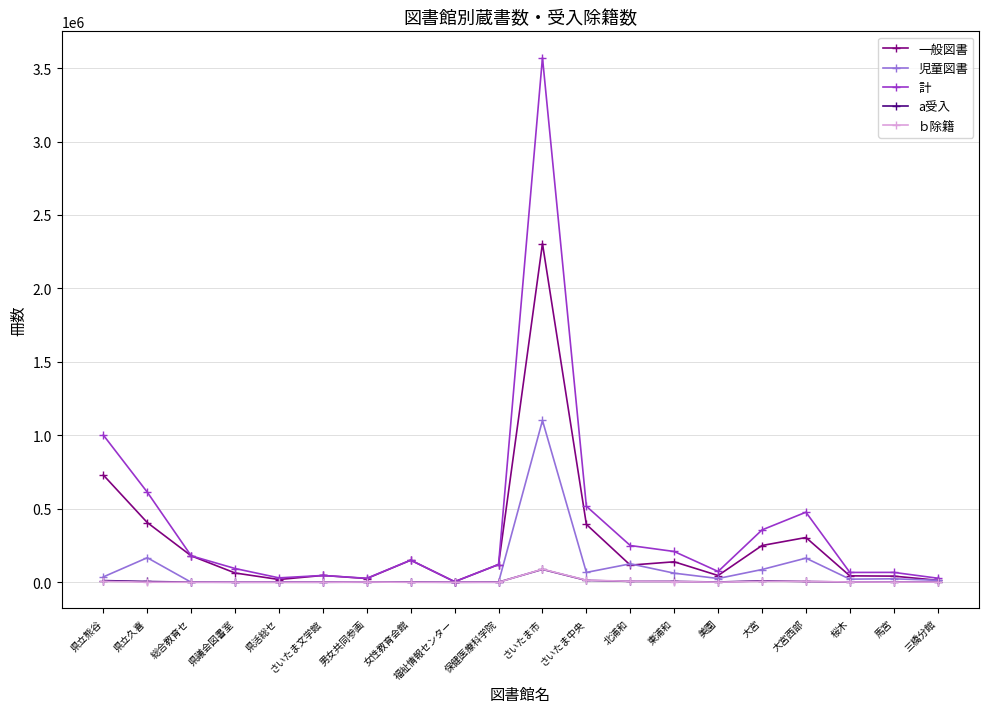

What is the maximum value for 計?

3571555